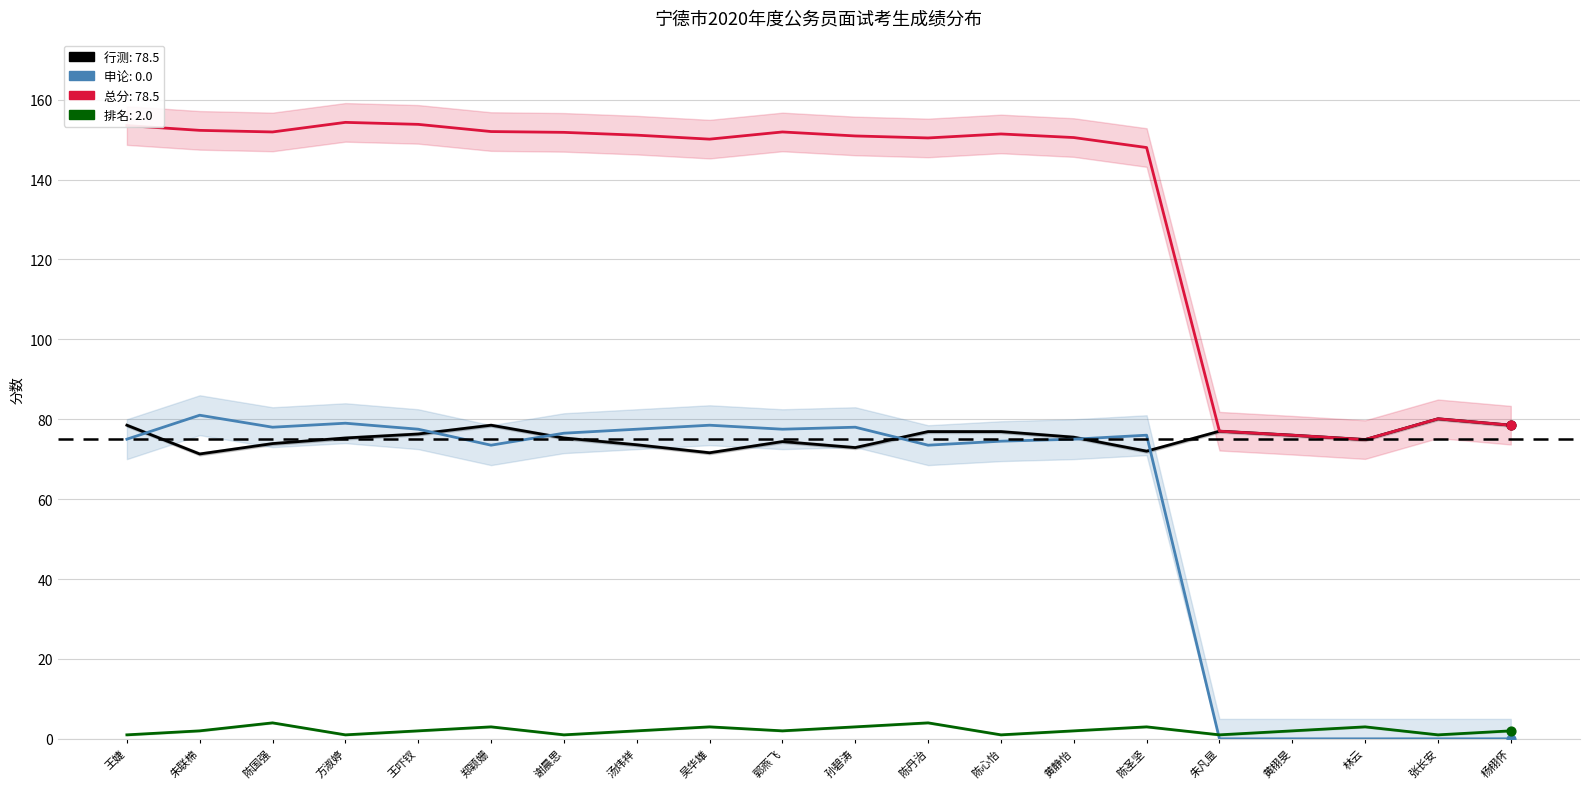

At how many categories does at least one series exceed 107?

15